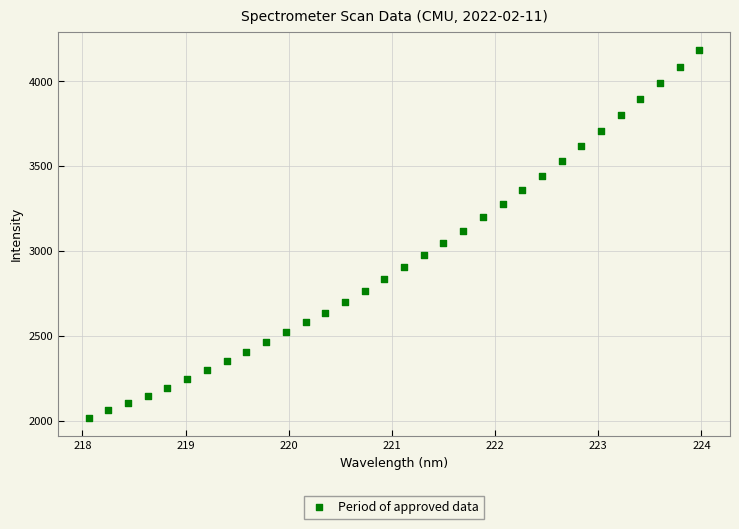

What is the range of X values (max minus min)?

5.9